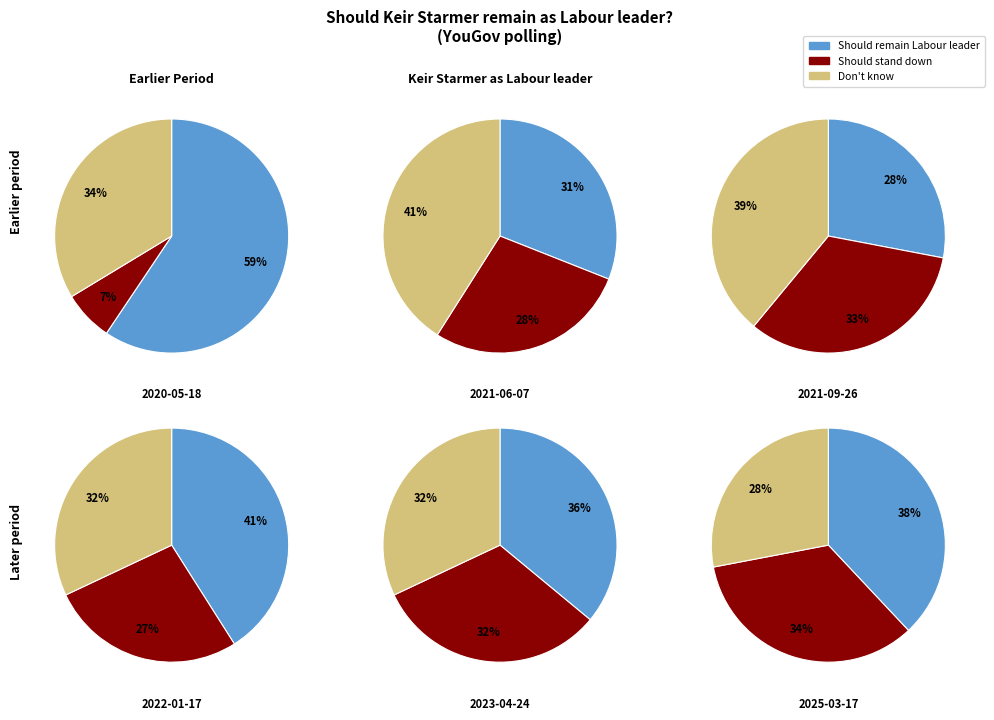

Is 6 the majority of the pie?

No